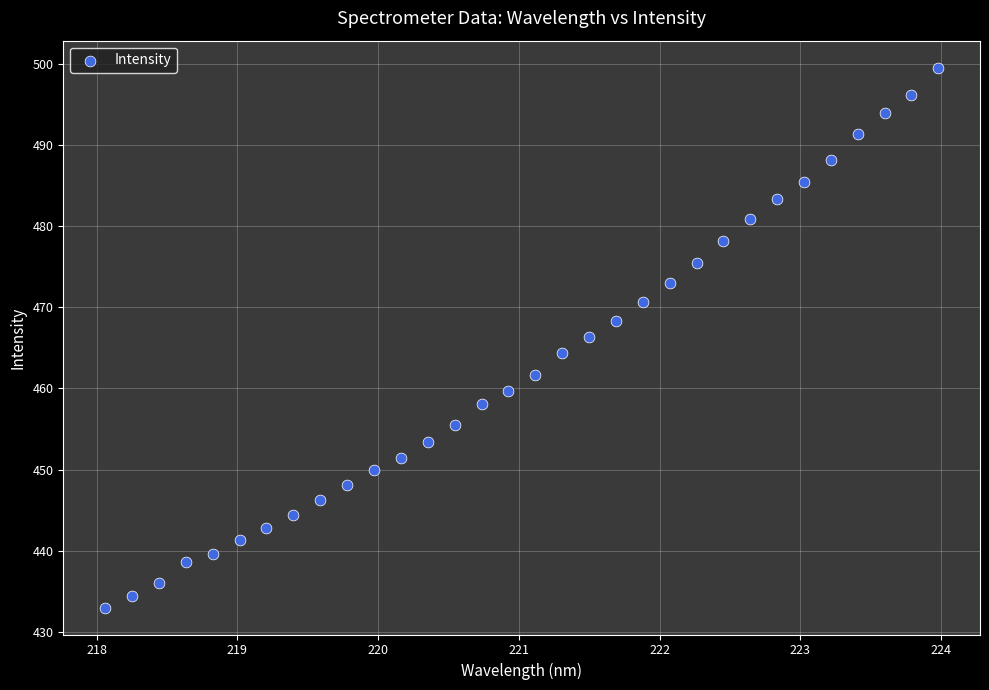

What is the range of Y values (max minus min)?

66.5